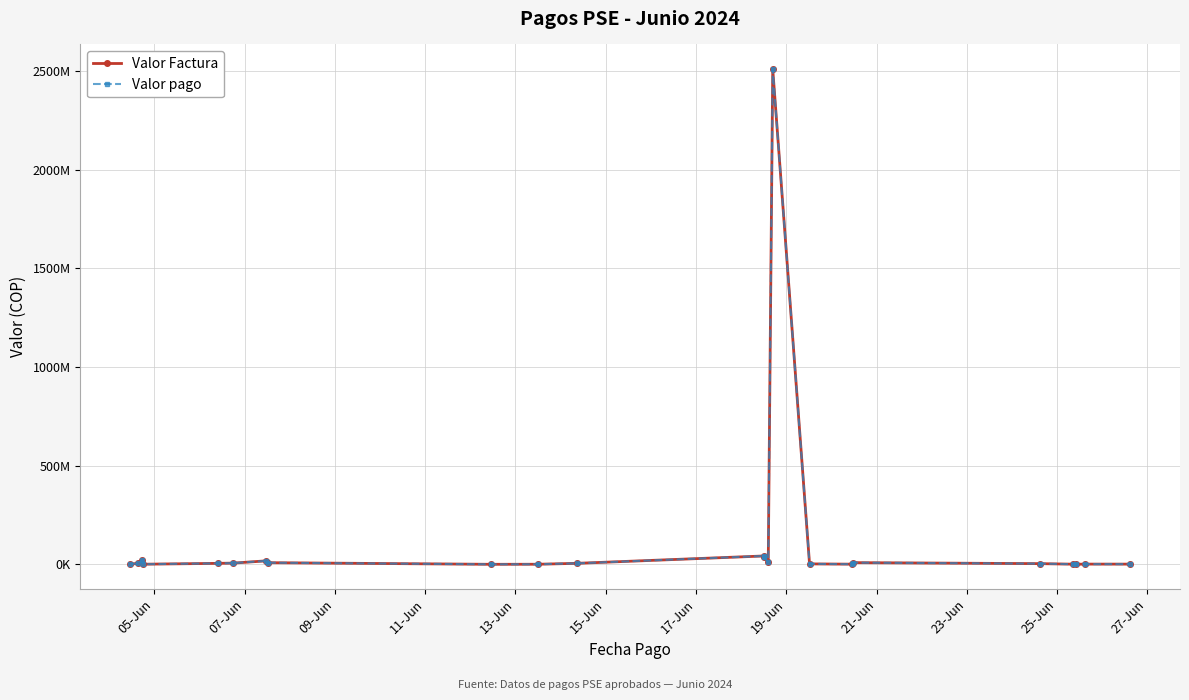

What is the greatest value displayed?

2509000000.0